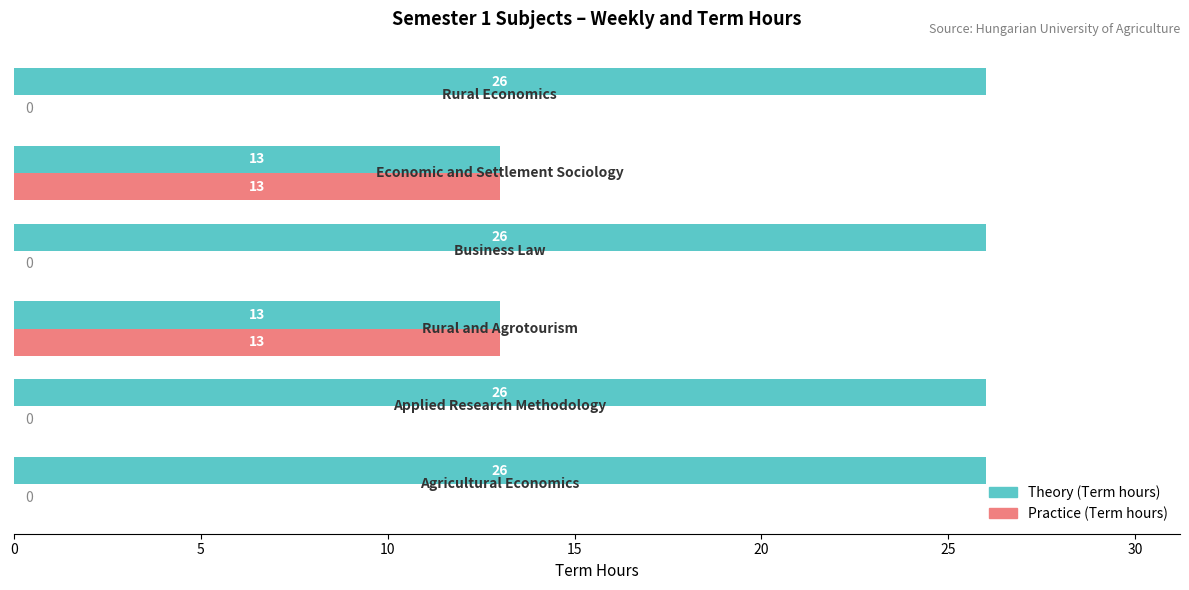

What is the highest value of the Theory (Term hours) series?

26